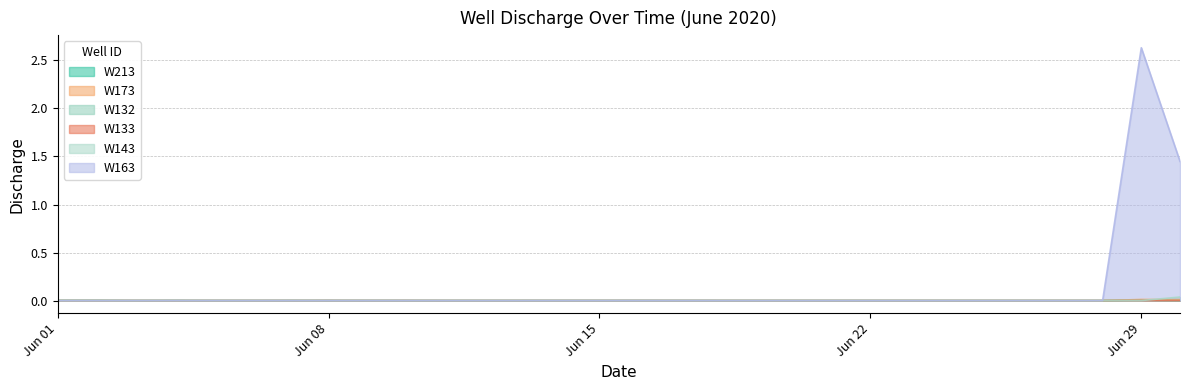

Which series has the widest spread of values?

W163